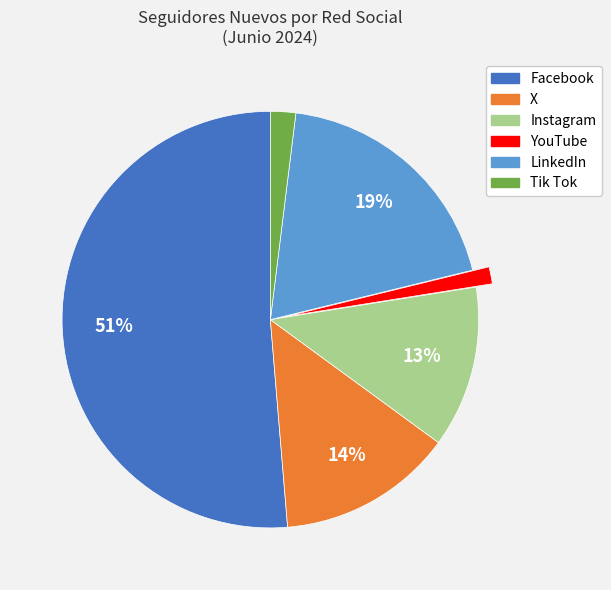

Is there a majority slice in this chart?

Yes